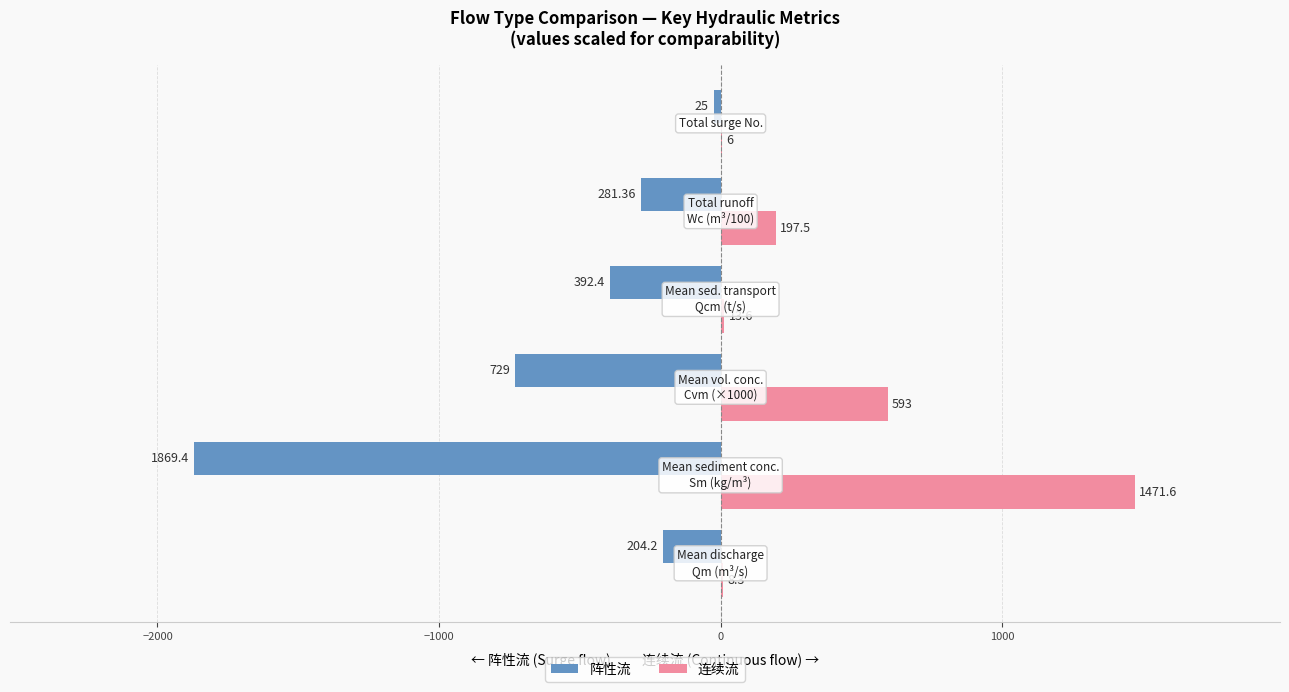

Which series has the largest total across all categories?

连续流